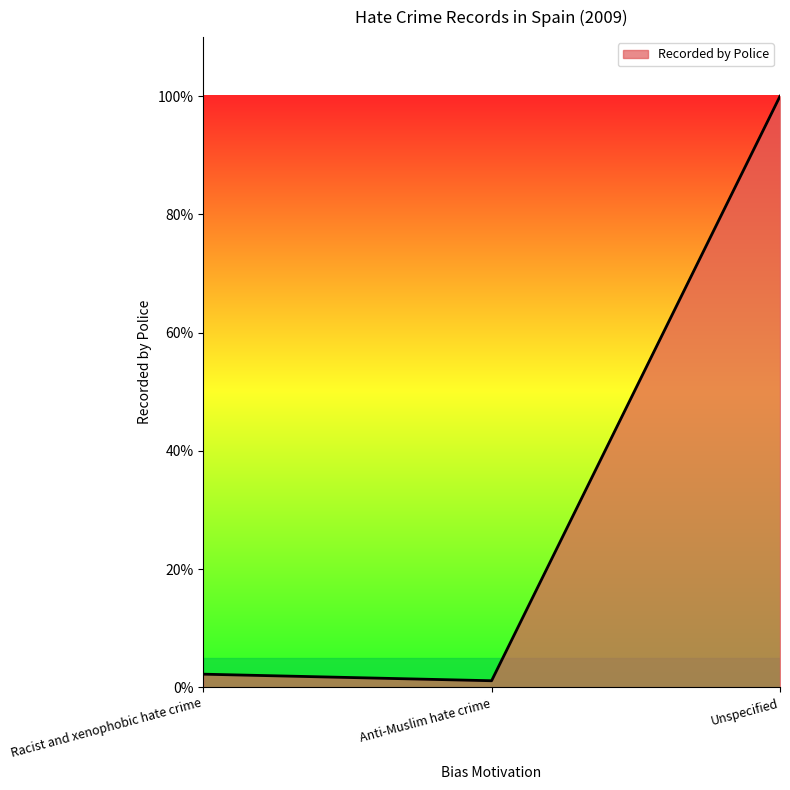

Reading right to left, what are all the values shown in this chart?

100.0	1.1	2.2